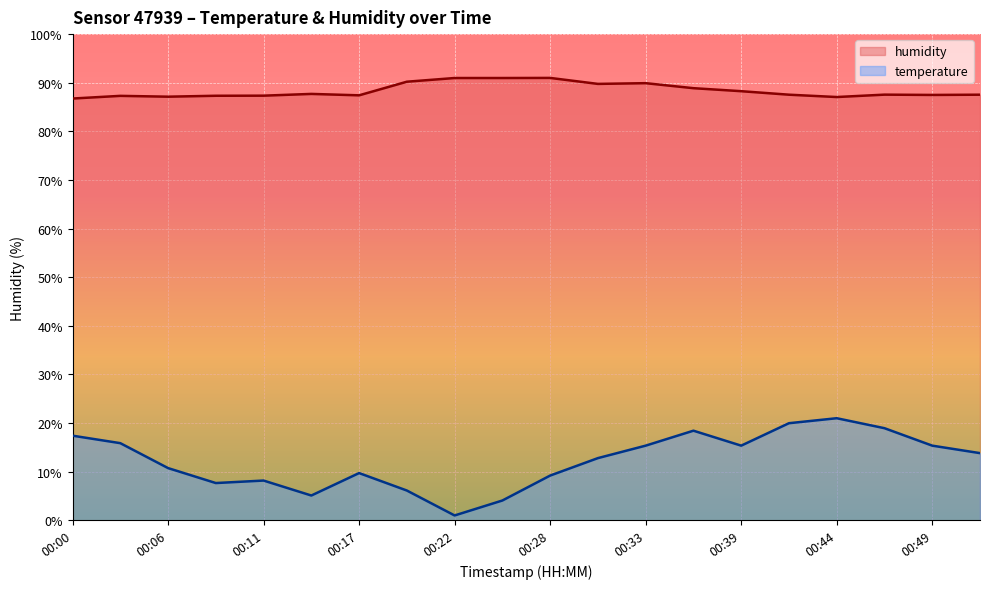

Which category has the lowest value in the temperature series?

00:22